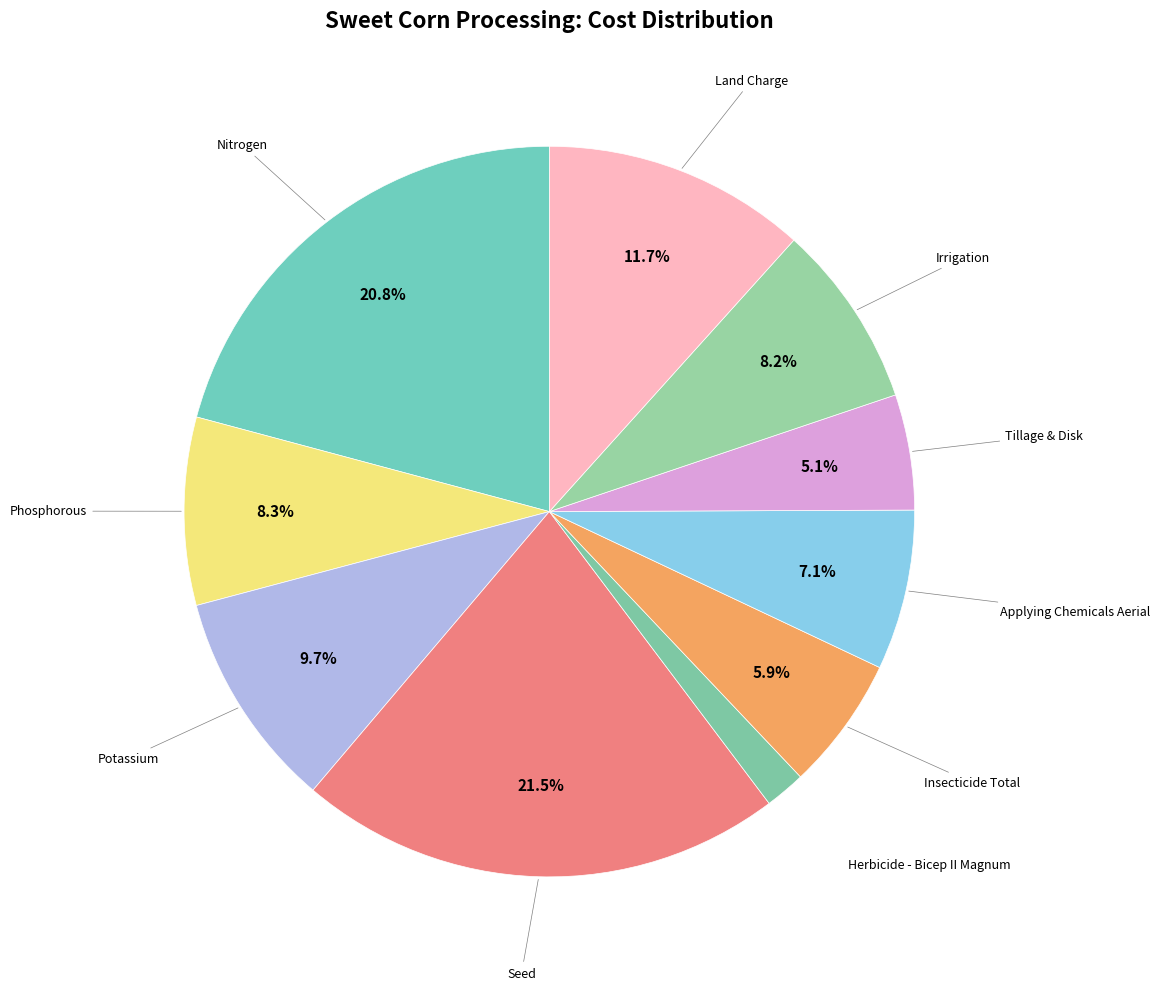

Which category has the biggest portion of the pie?

Seed